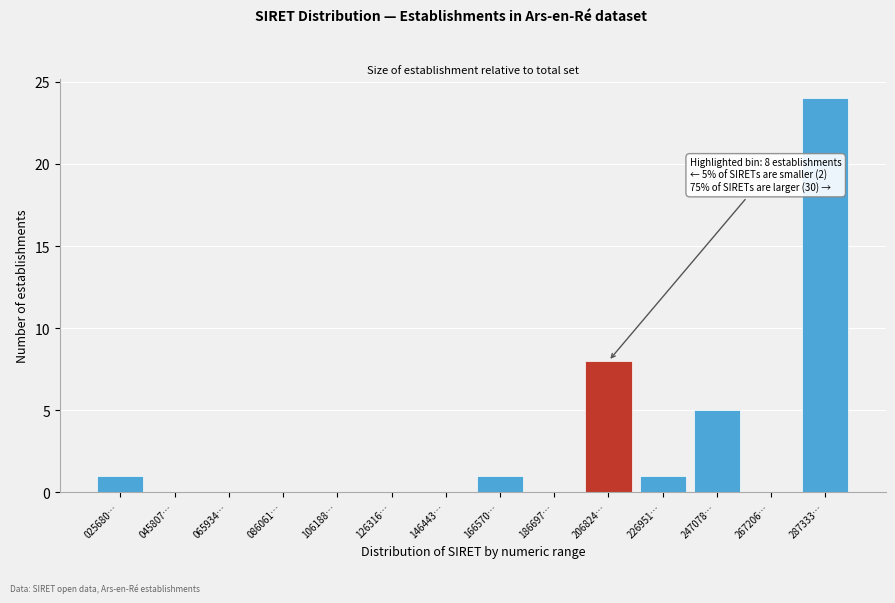

Reading right to left, transcribe all the data shown in this chart.

287333…=24	267206…=0	247078…=5	226951…=1	206824…=8	186697…=0	166570…=1	146443…=0	126316…=0	106188…=0	086061…=0	065934…=0	045807…=0	025680…=1